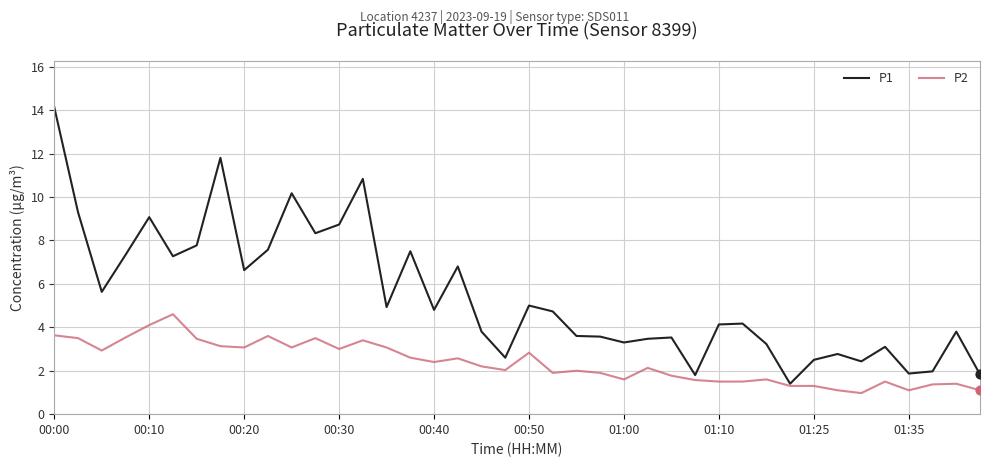

Which series has the largest total across all categories?

P1